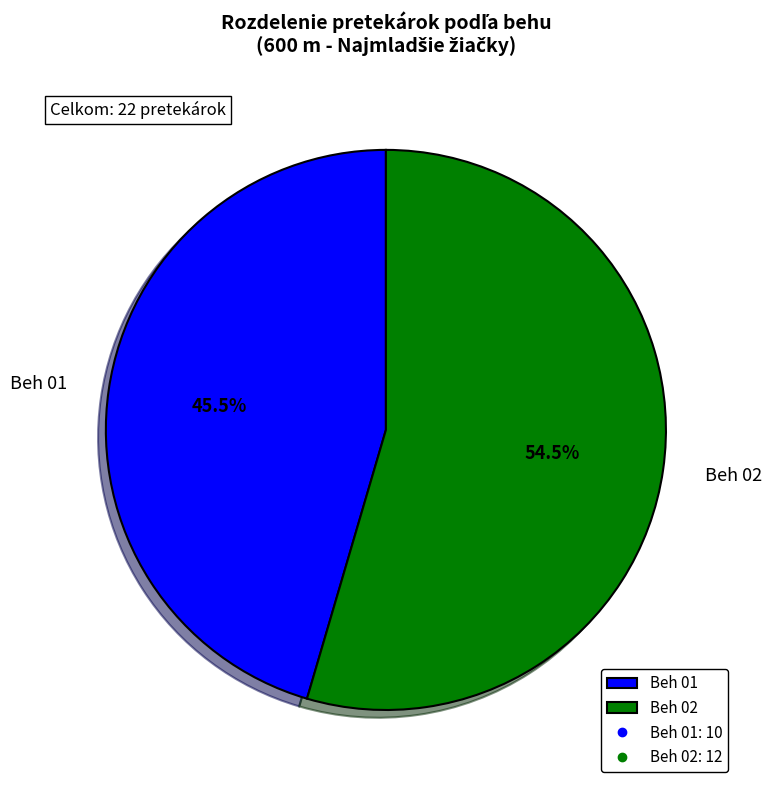

Rank the categories by value from highest to lowest.

Beh 02, Beh 01